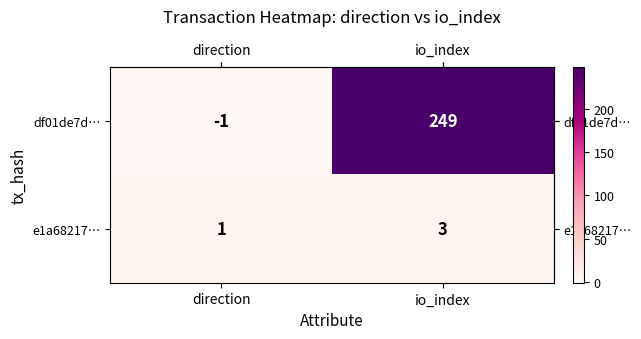

Rank the series by their maximum value, from lowest to highest.

e1a68217…, df01de7d…